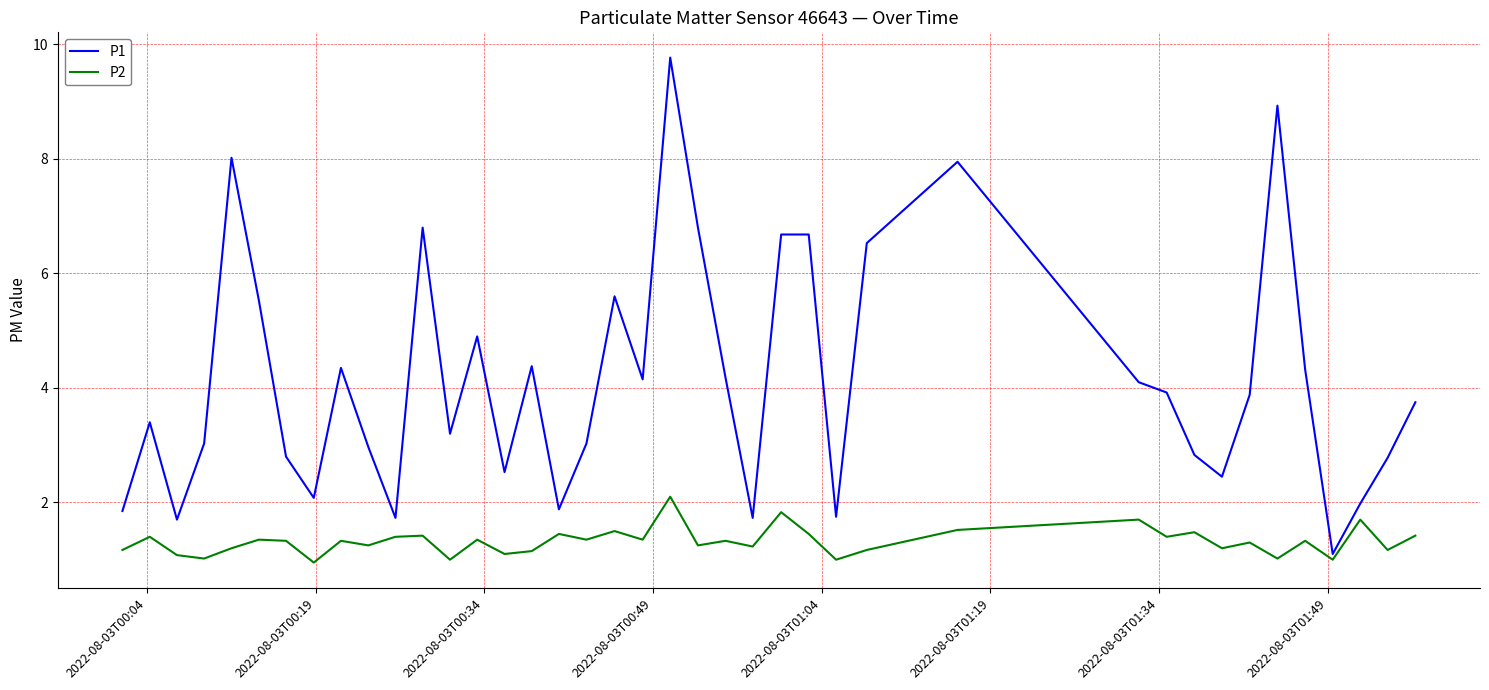

Which series has the largest total across all categories?

P1